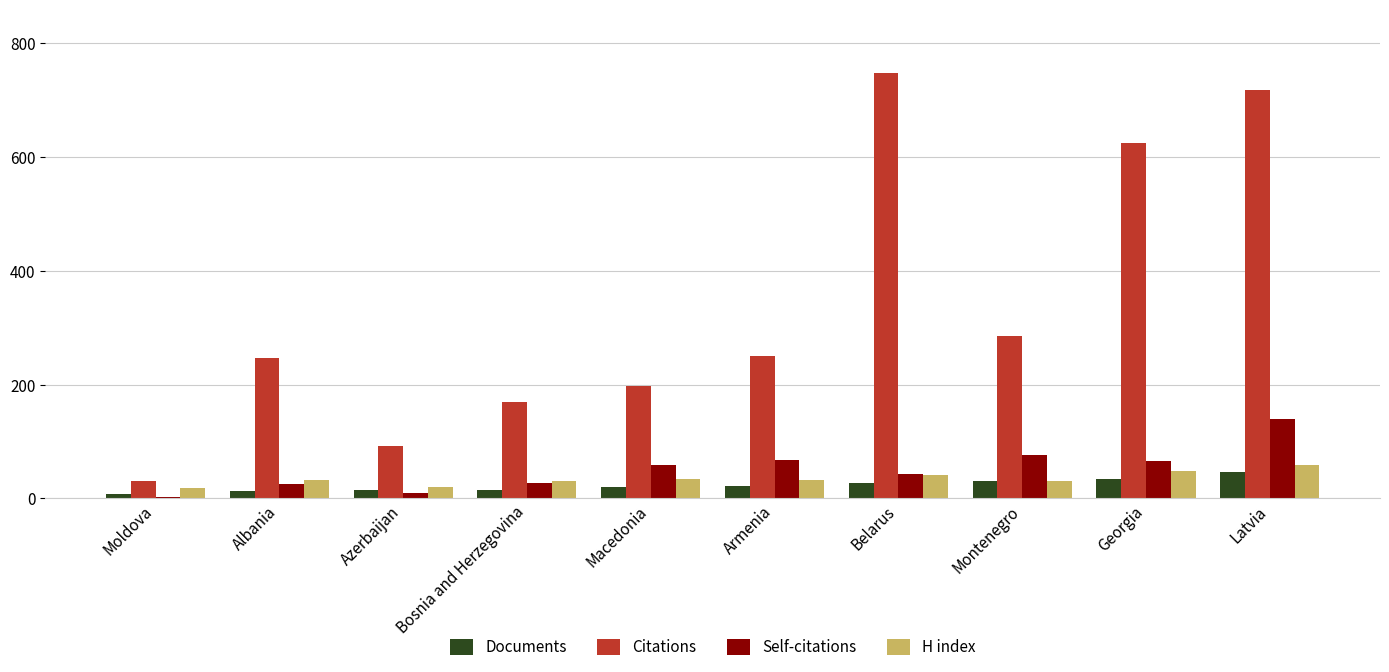

The value of Citations at Albania is 246. True or false?

True